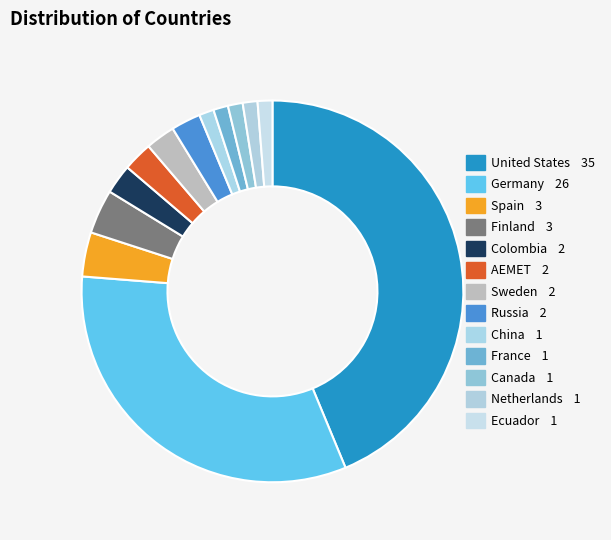

Combined, what portion of the pie is Canada and China?

2.5%